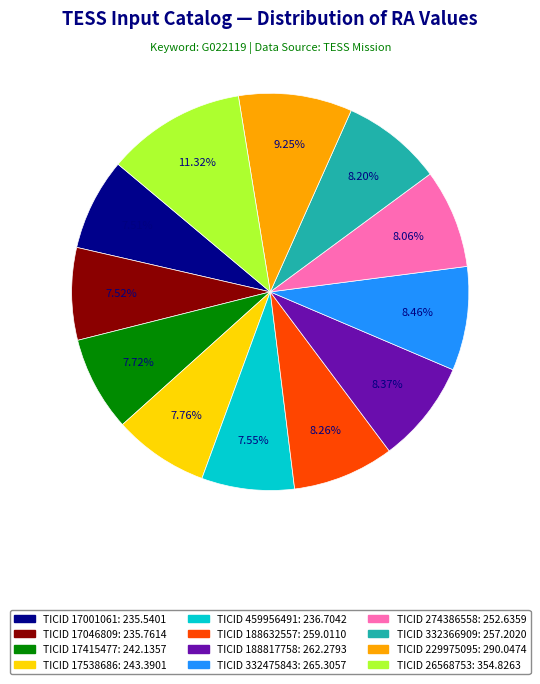

Is there any slice that represents more than half of the pie?

No